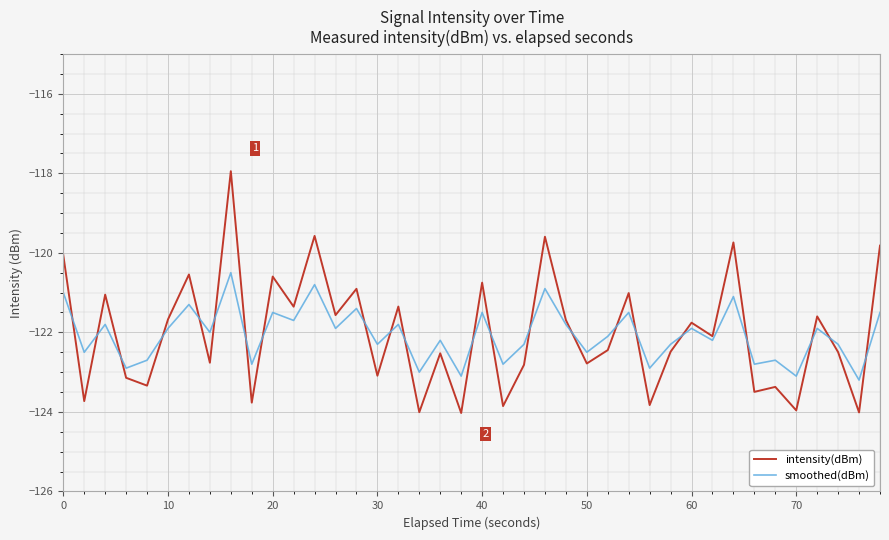

At how many categories does at least one series exceed -120?

5